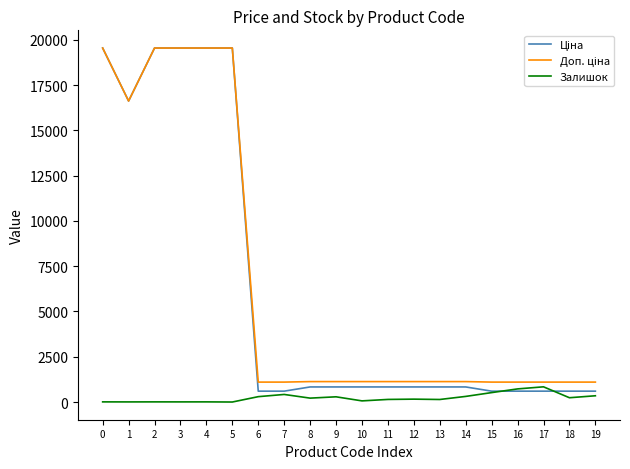

At how many categories does at least one series exceed 5766?

6